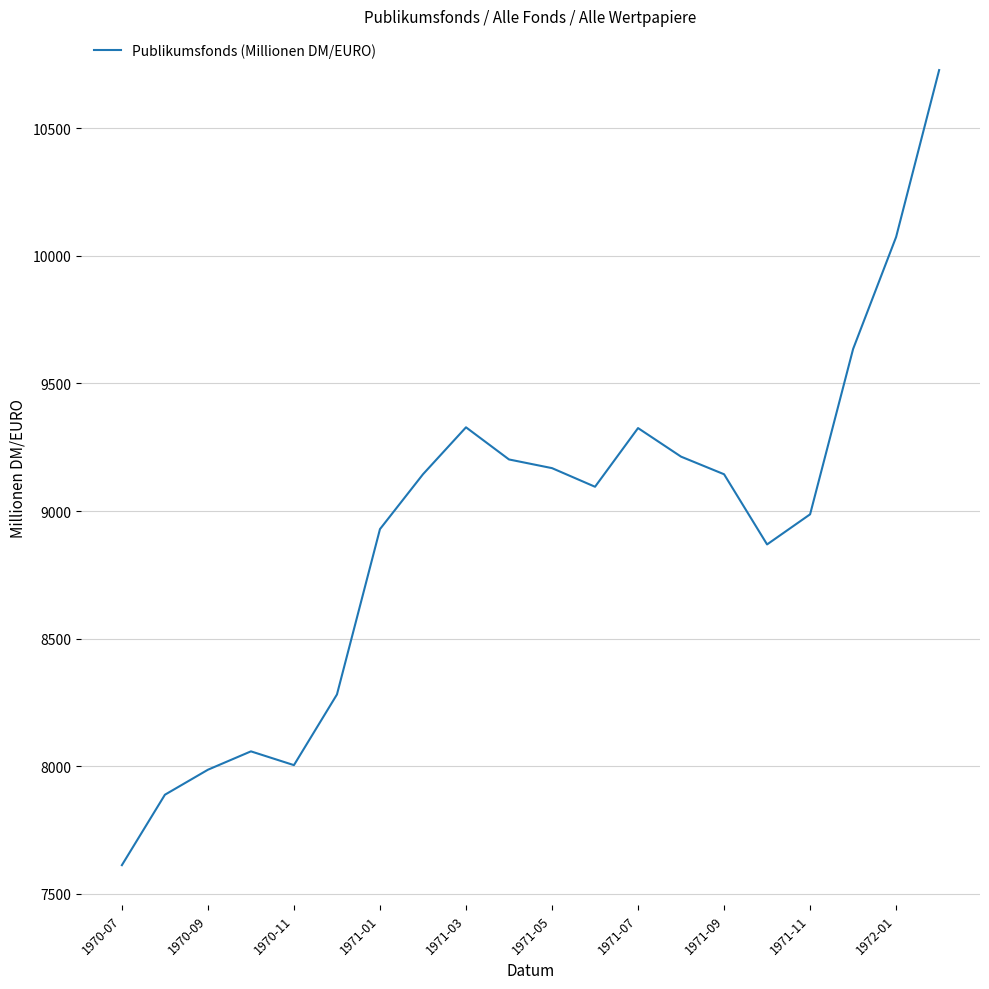

What is the difference between the maximum and minimum values?

3116